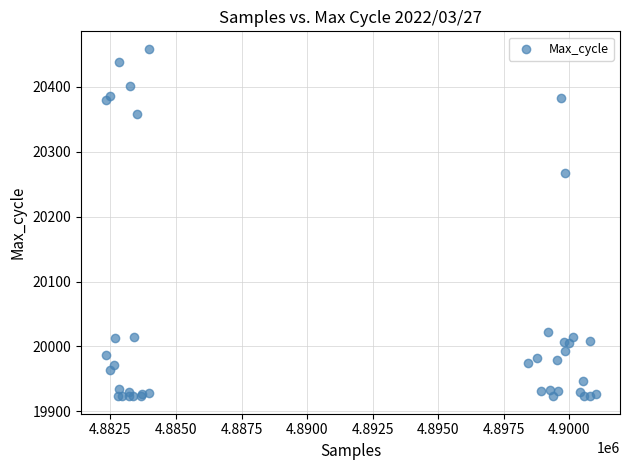

What Y value in the scatter plot is closest to 20191?

20268